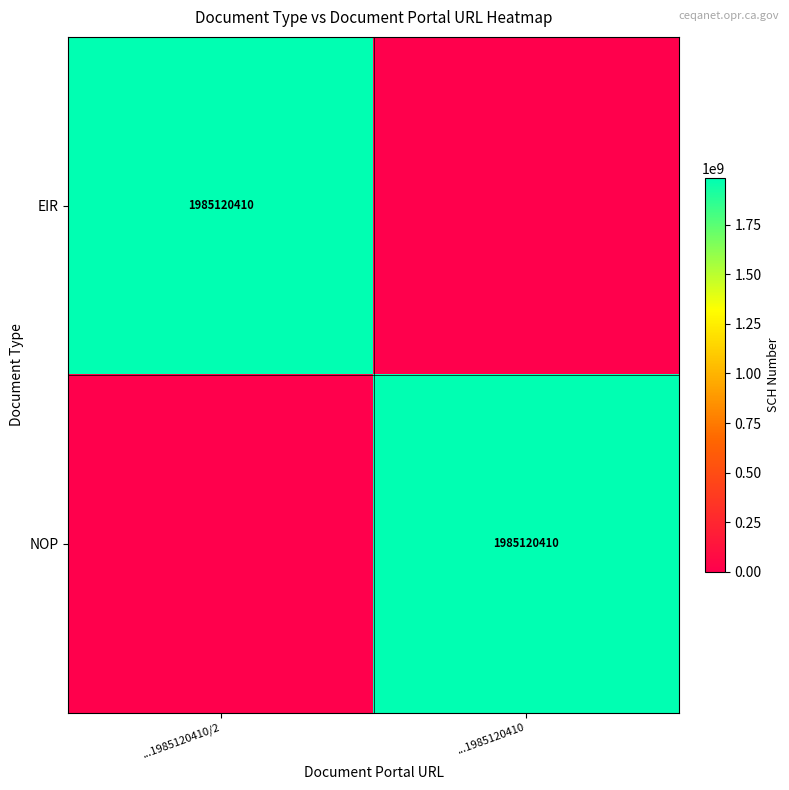

The EIR series shows 1985120410 at ...1985120410/2. True or false?

True